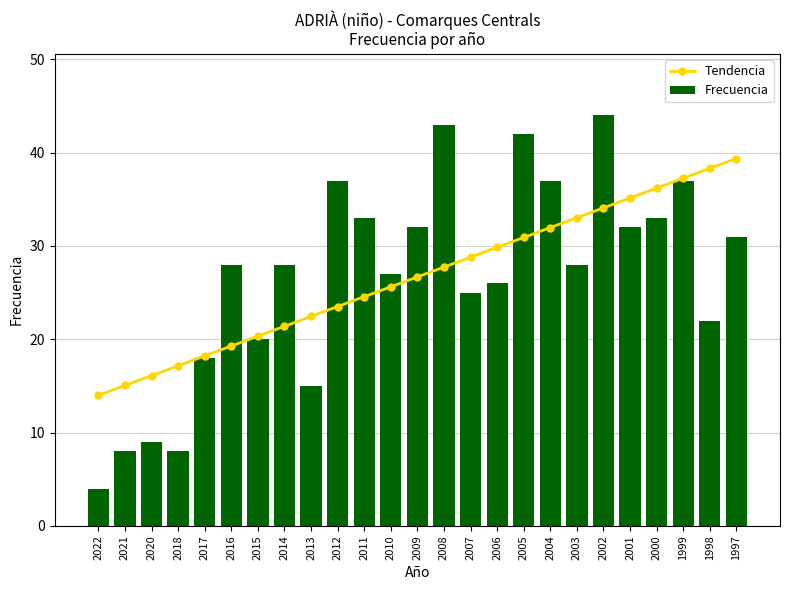

The Tendencia series shows 22.4 at 2013. True or false?

True